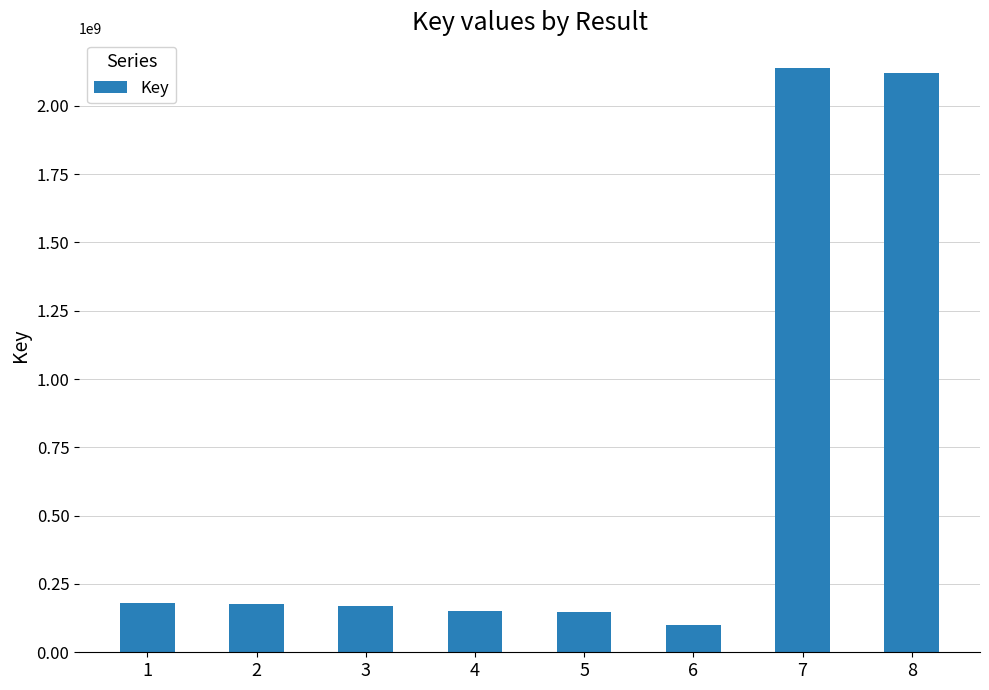

What is the average value?

648536210